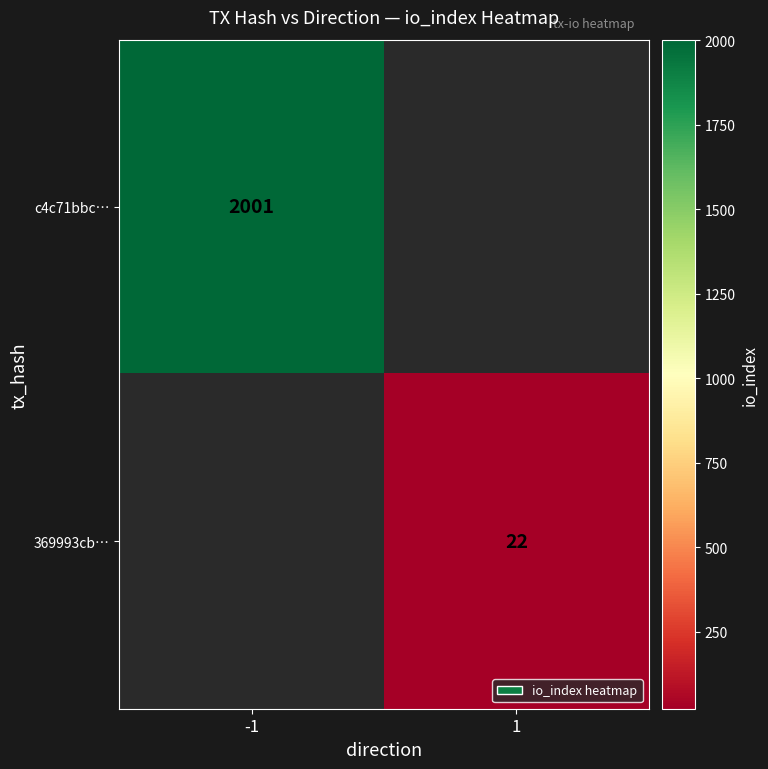

What is the greatest value displayed?

2001.0